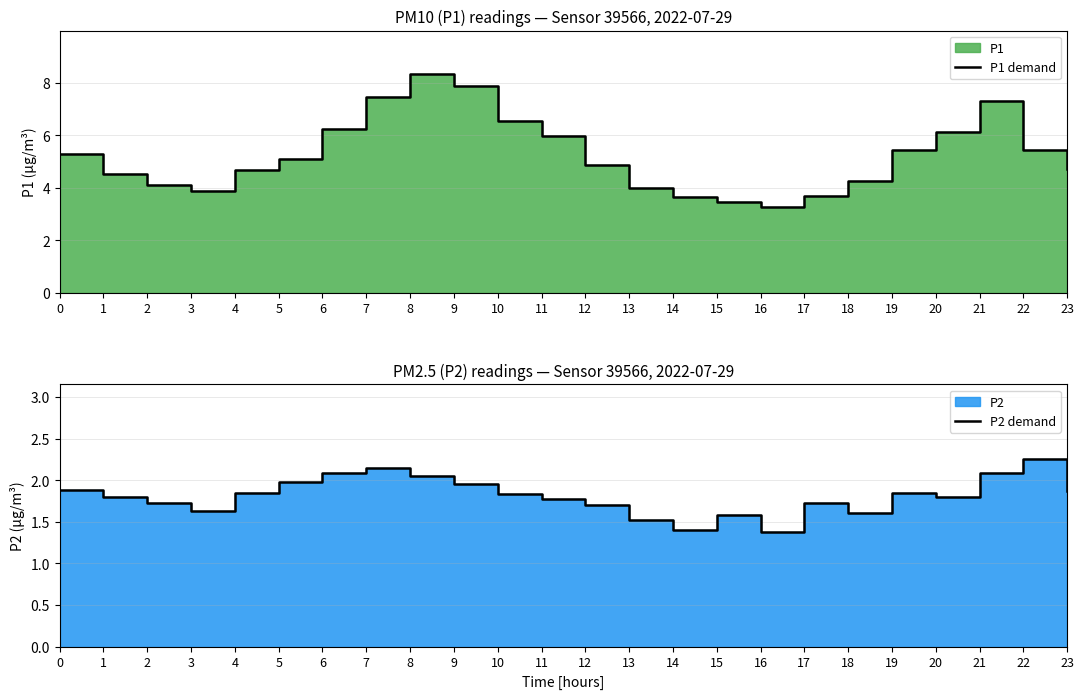

How many interior local valleys does the P1 demand series have?

2